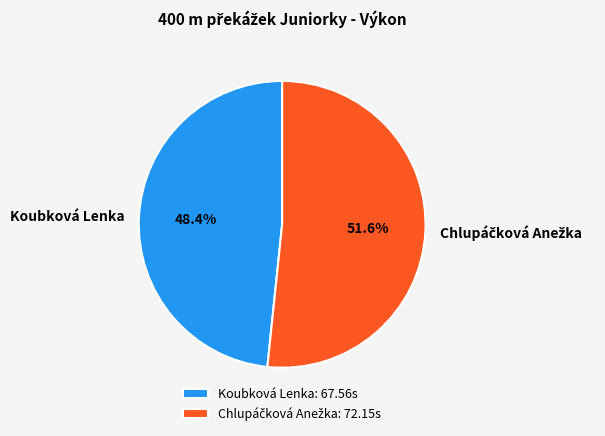

Is there any slice that represents more than half of the pie?

Yes